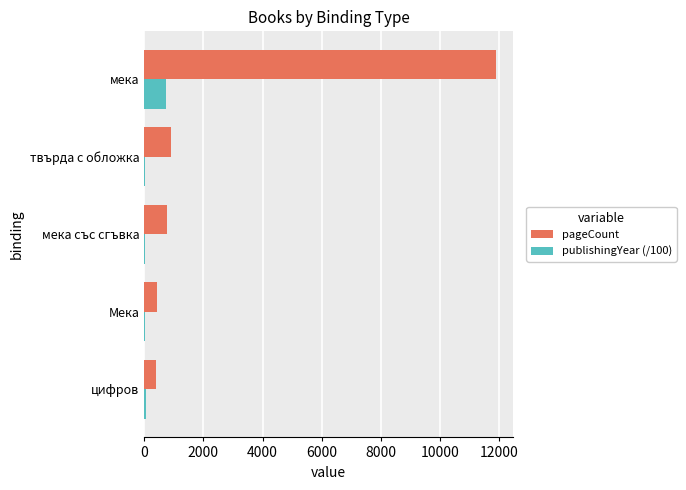

What is the sum of all pageCount values?

14406.0